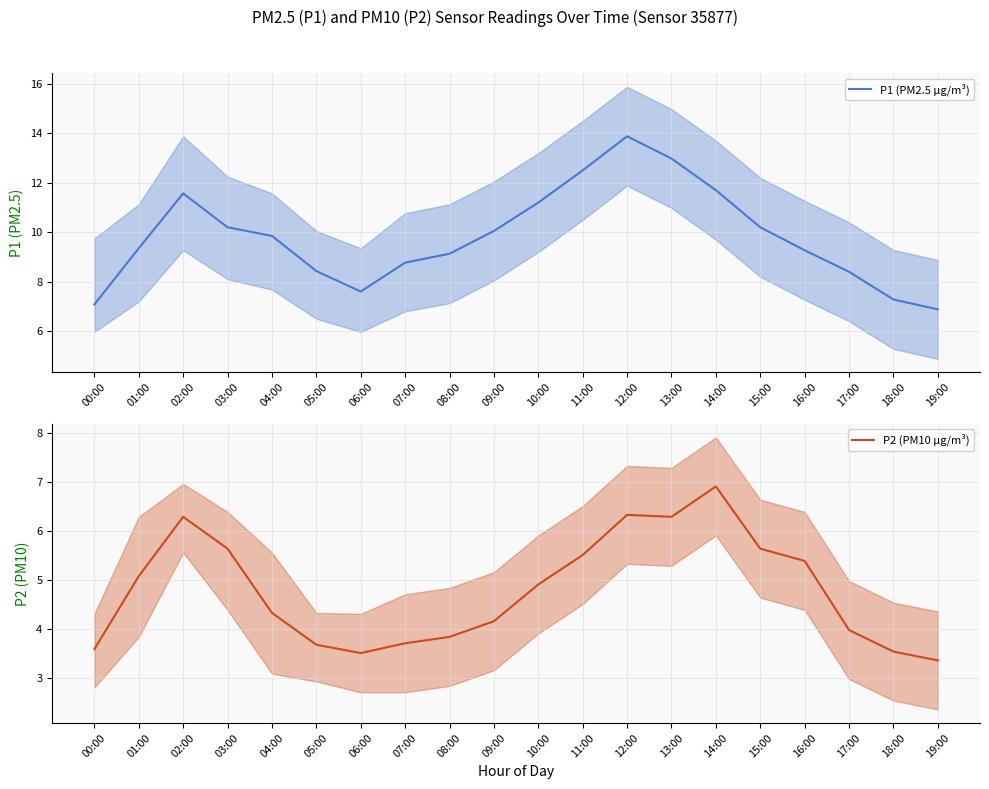

Where does the P1 (PM2.5 µg/m³) series first go above 9?

01:00